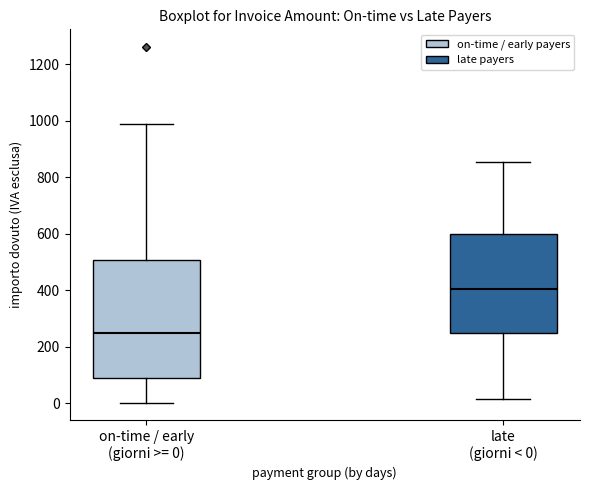

Where does the upper whisker of the box for on-time / early (giorni >= 0) end on the y-axis? The values are not printed on the chart, so give them approximately, as read against the axis.

980